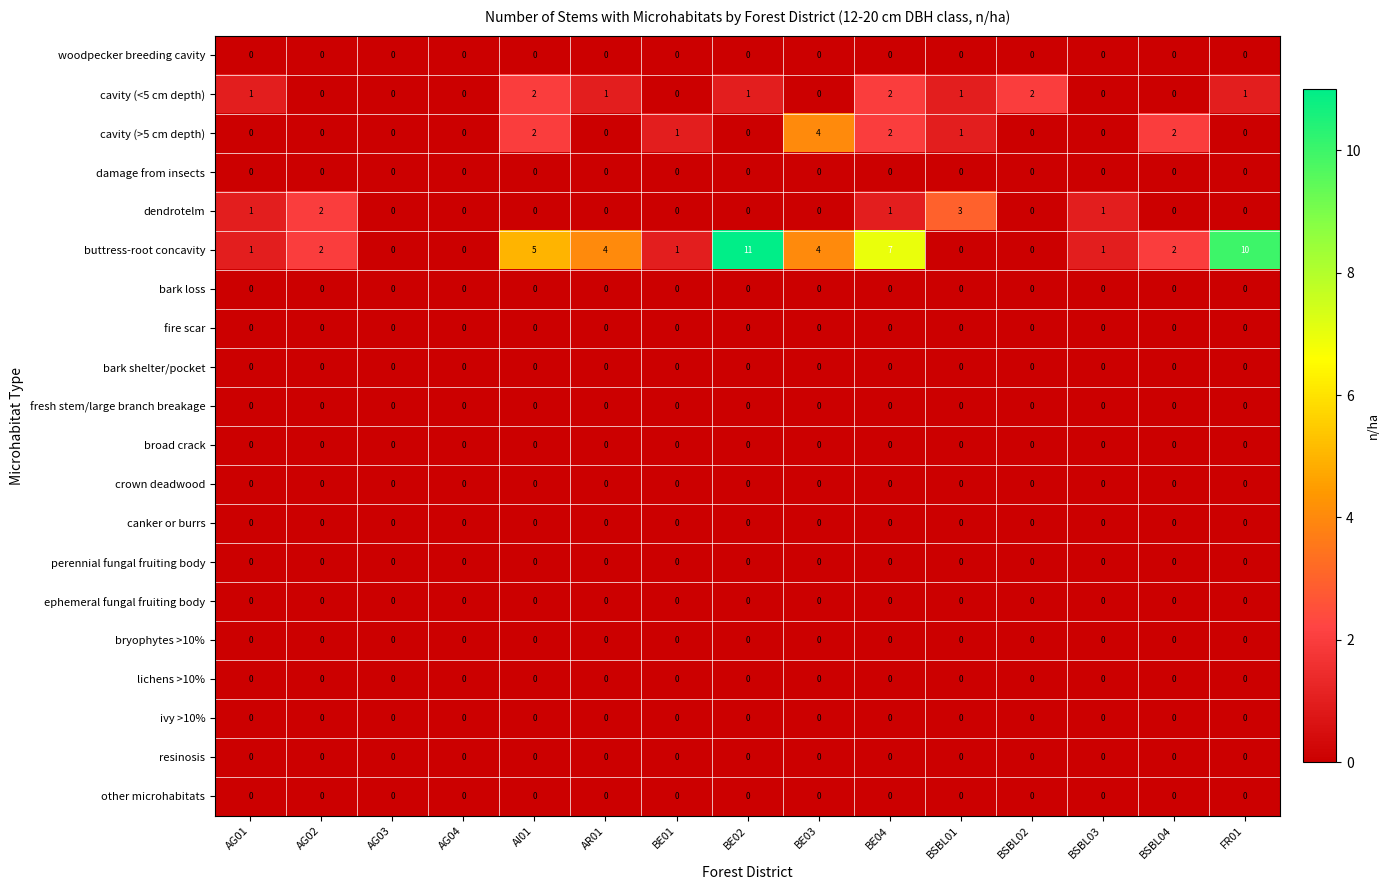

Which series has the largest total across all categories?

buttress-root concavity